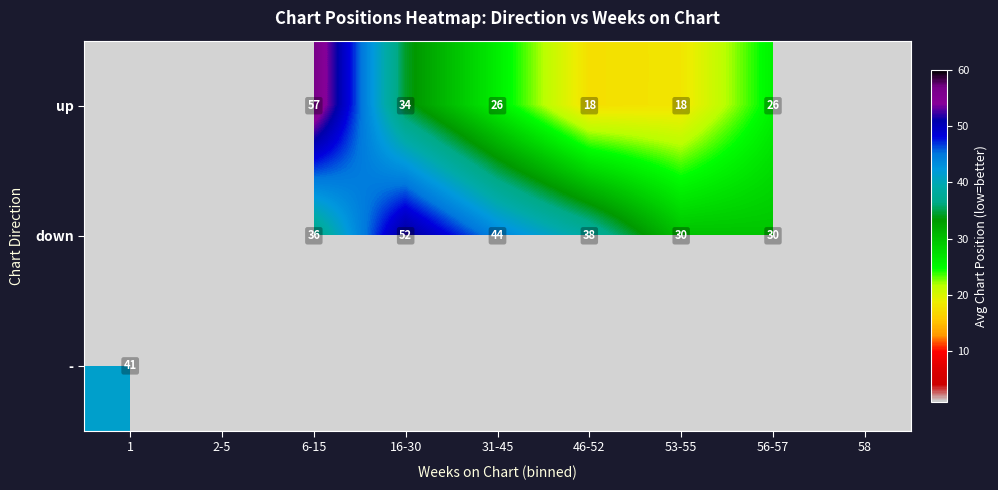

The up series shows 23 at 16-30. True or false?

False